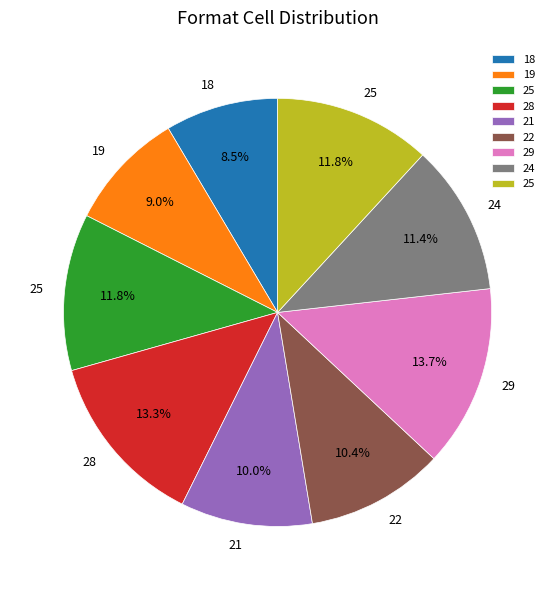

Does any single category account for the majority?

No